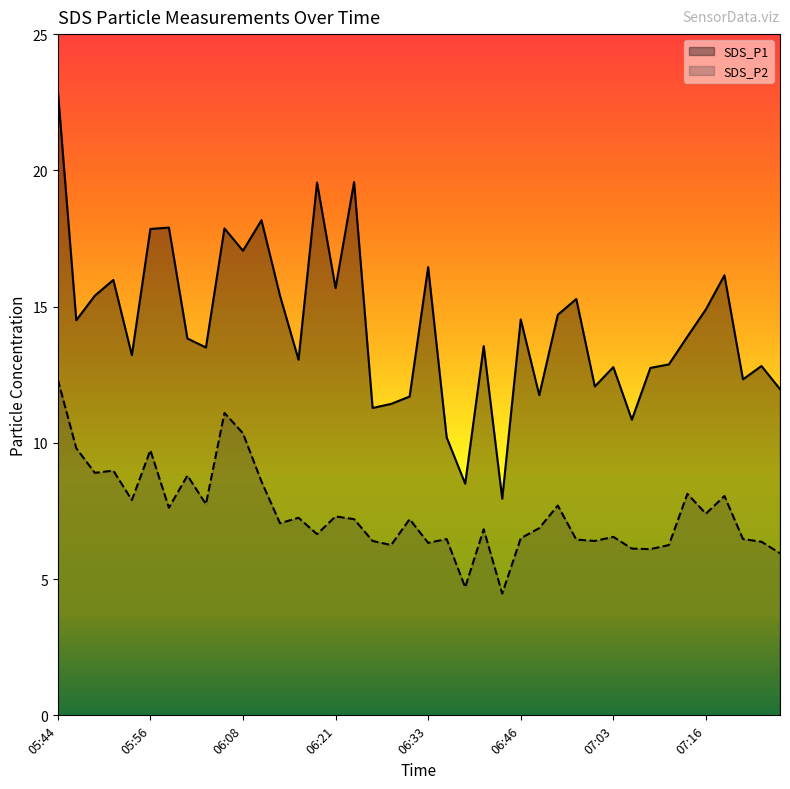

What is the difference between the highest and lowest values at 06:18?

12.9